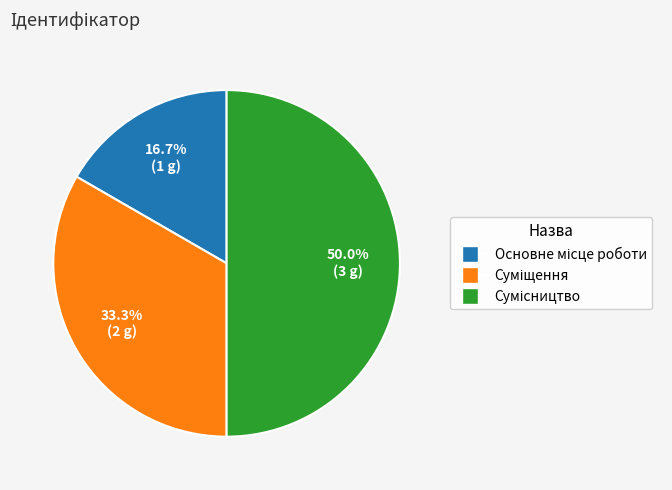

How much of the chart is everything except Сумісництво?

50.0%